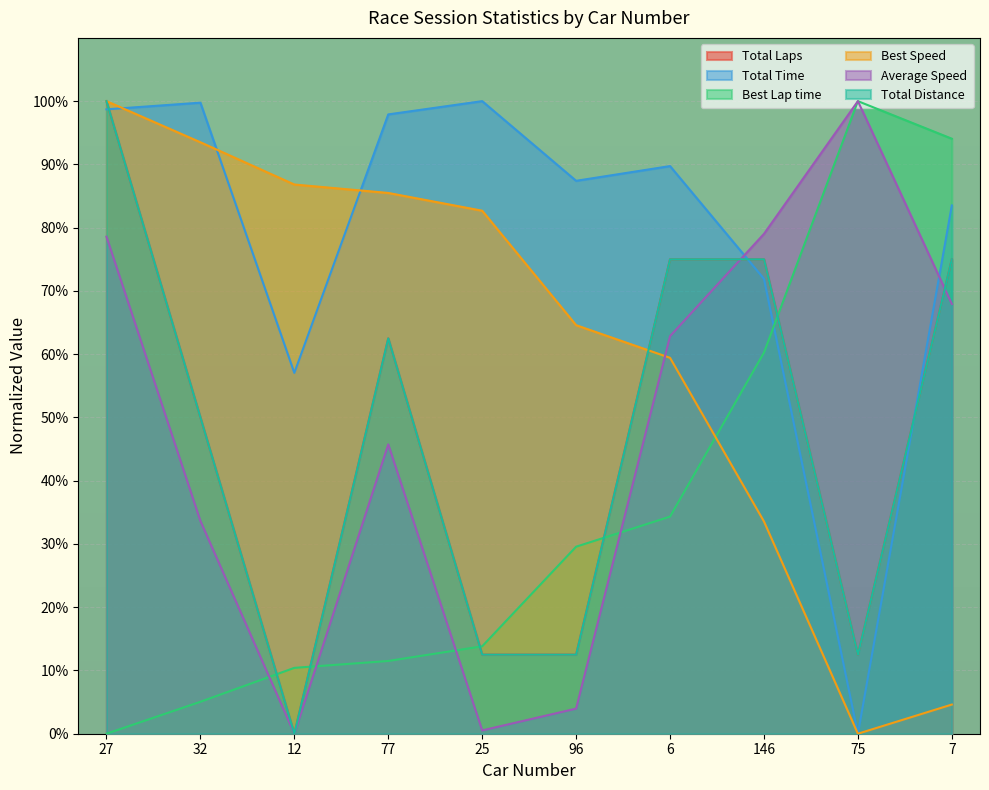

True or false: Total Laps and Best Speed cross at least once.

True